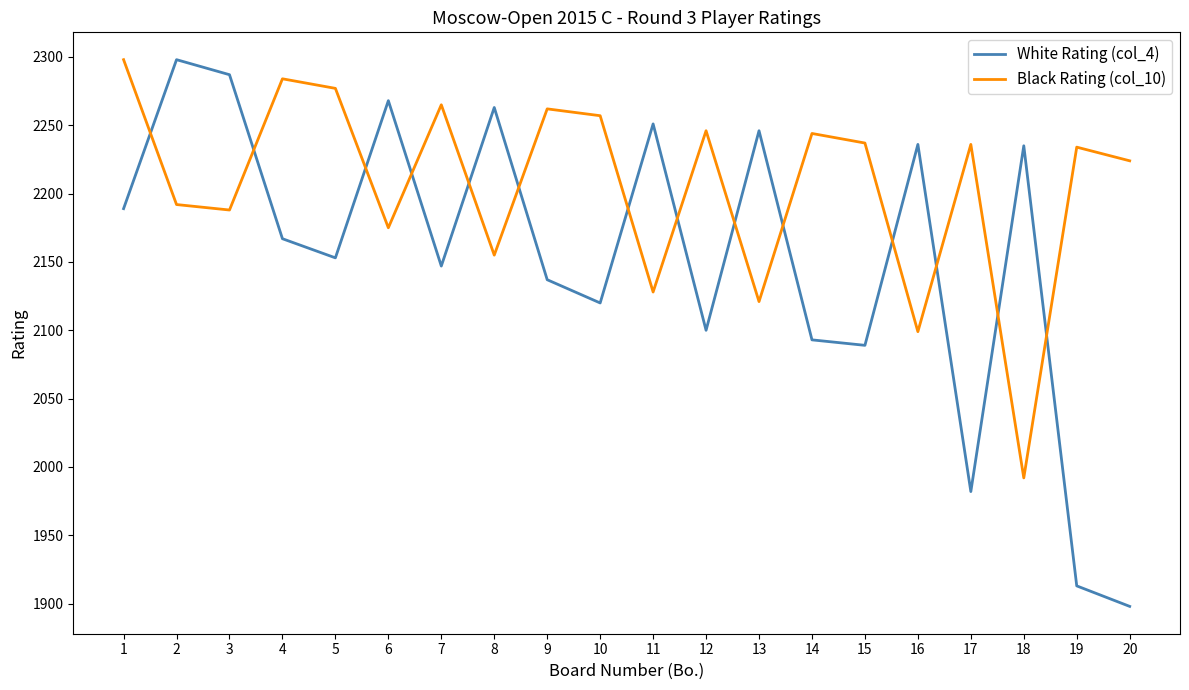

At how many categories does at least one series exceed 2145?

20